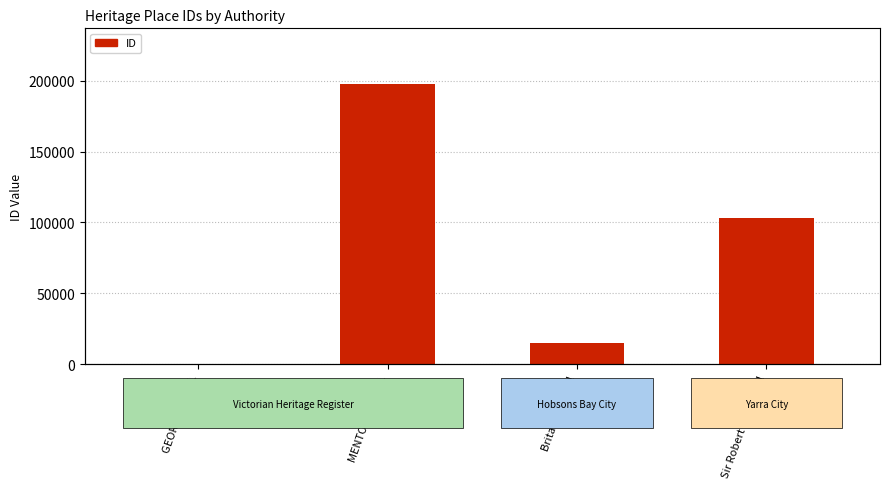

What is the sum of all values?

315397